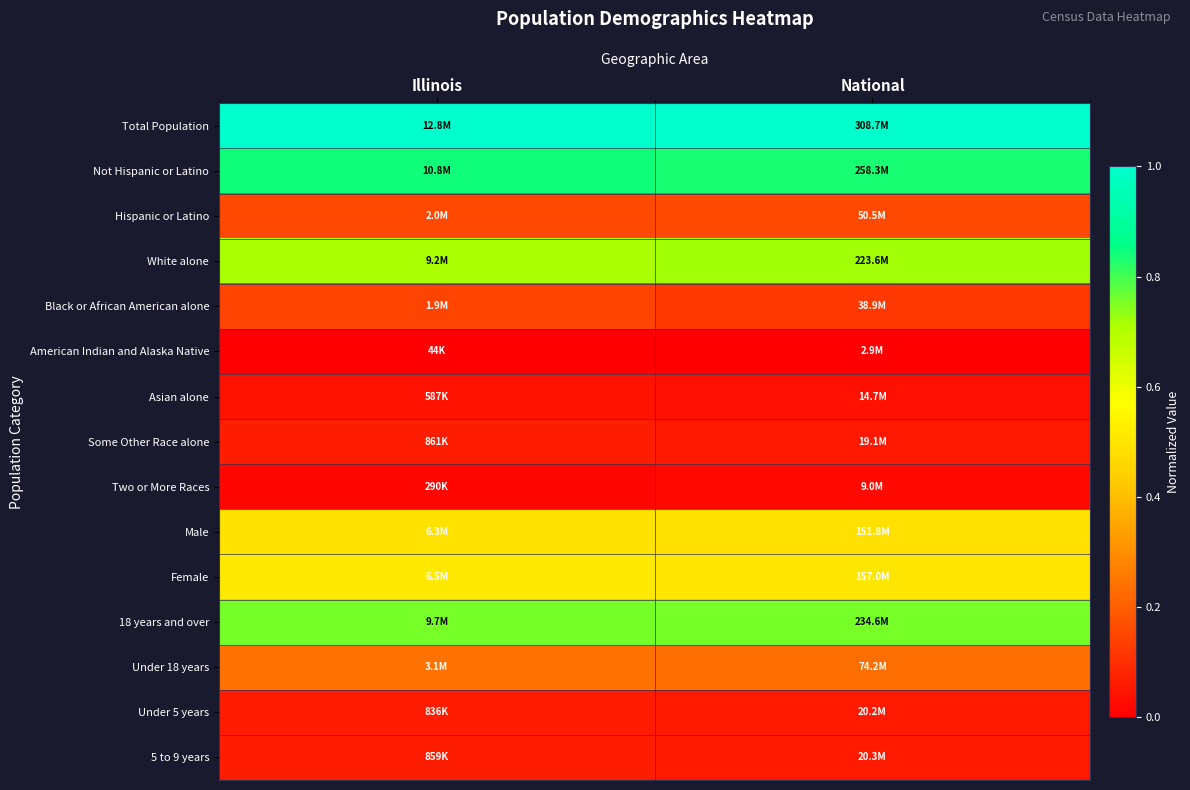

At which category is the sum across all series the highest?

Illinois